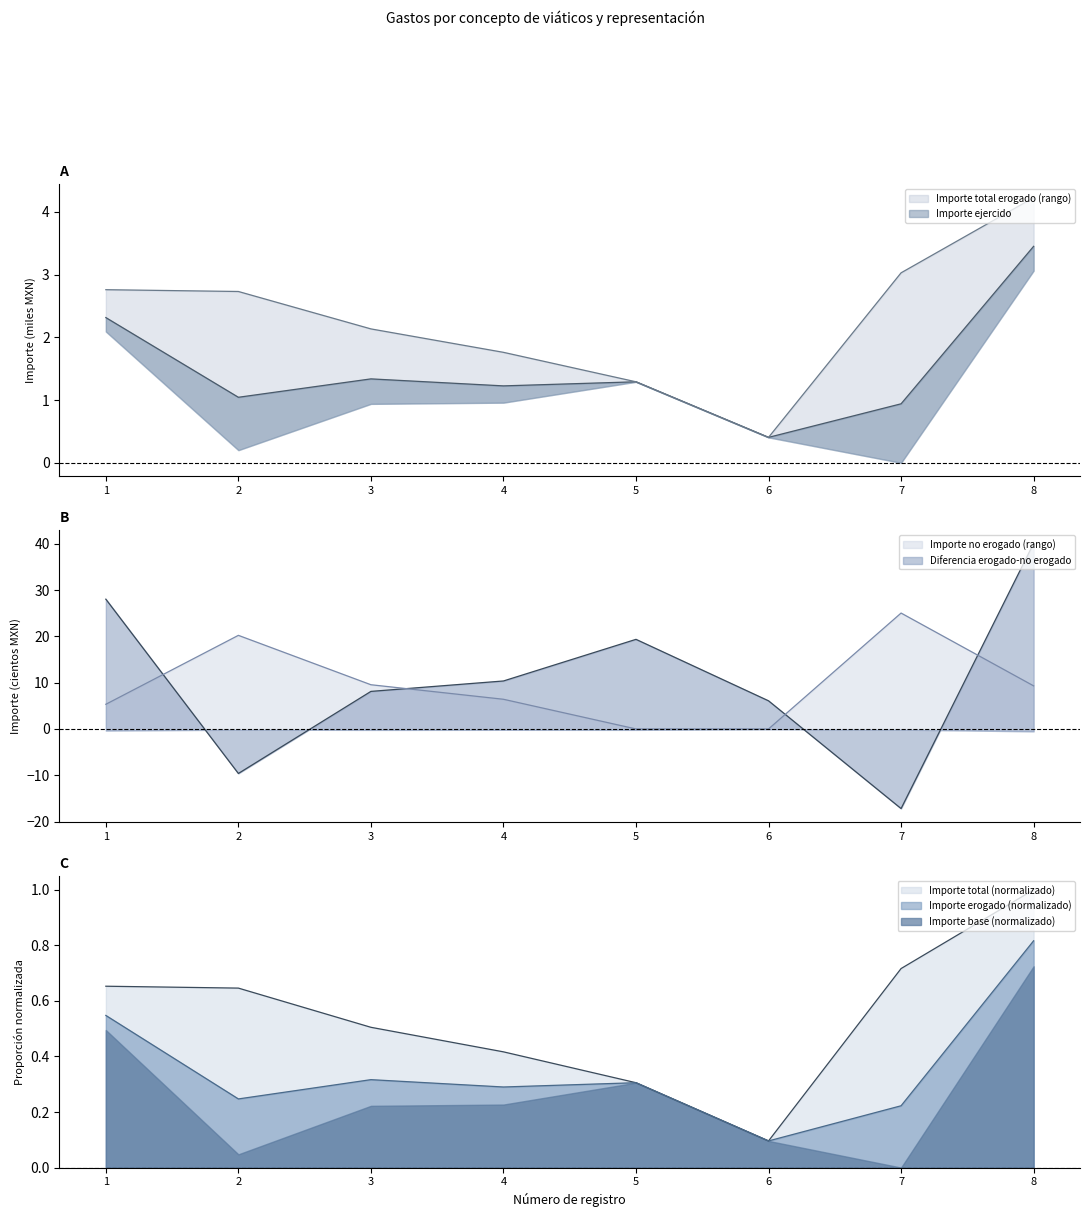

What is the sum of all Importe total no erogado values?

75.9